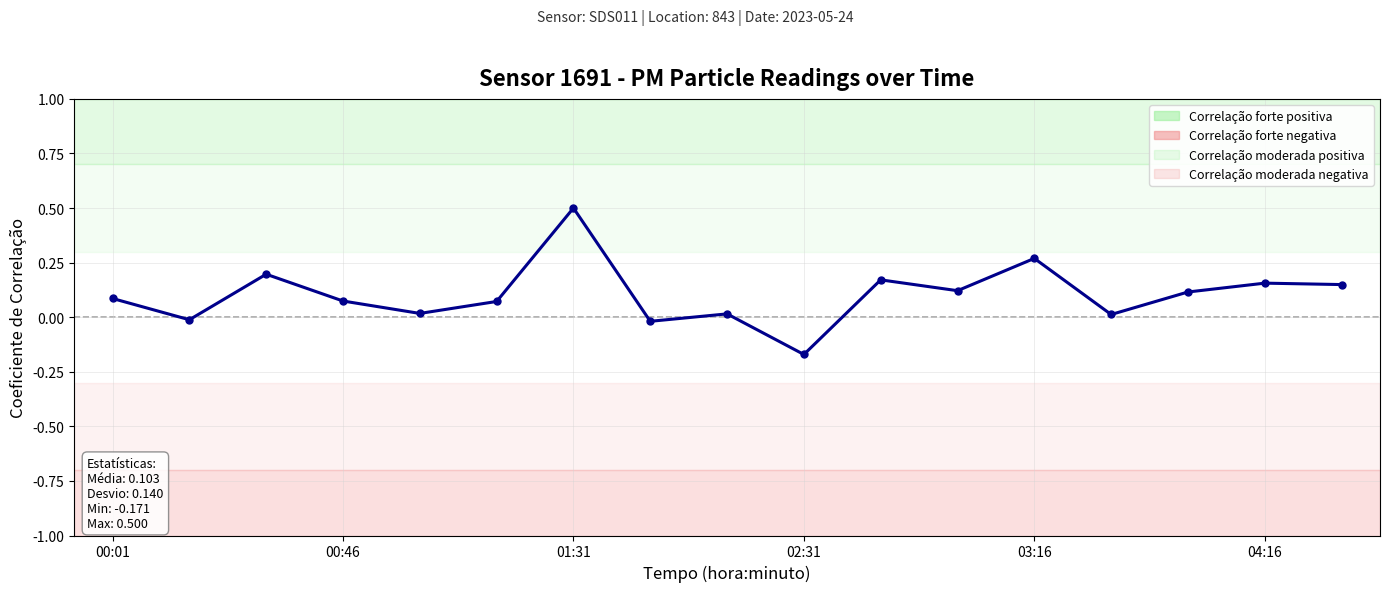

What is the sum of all values?

1.8